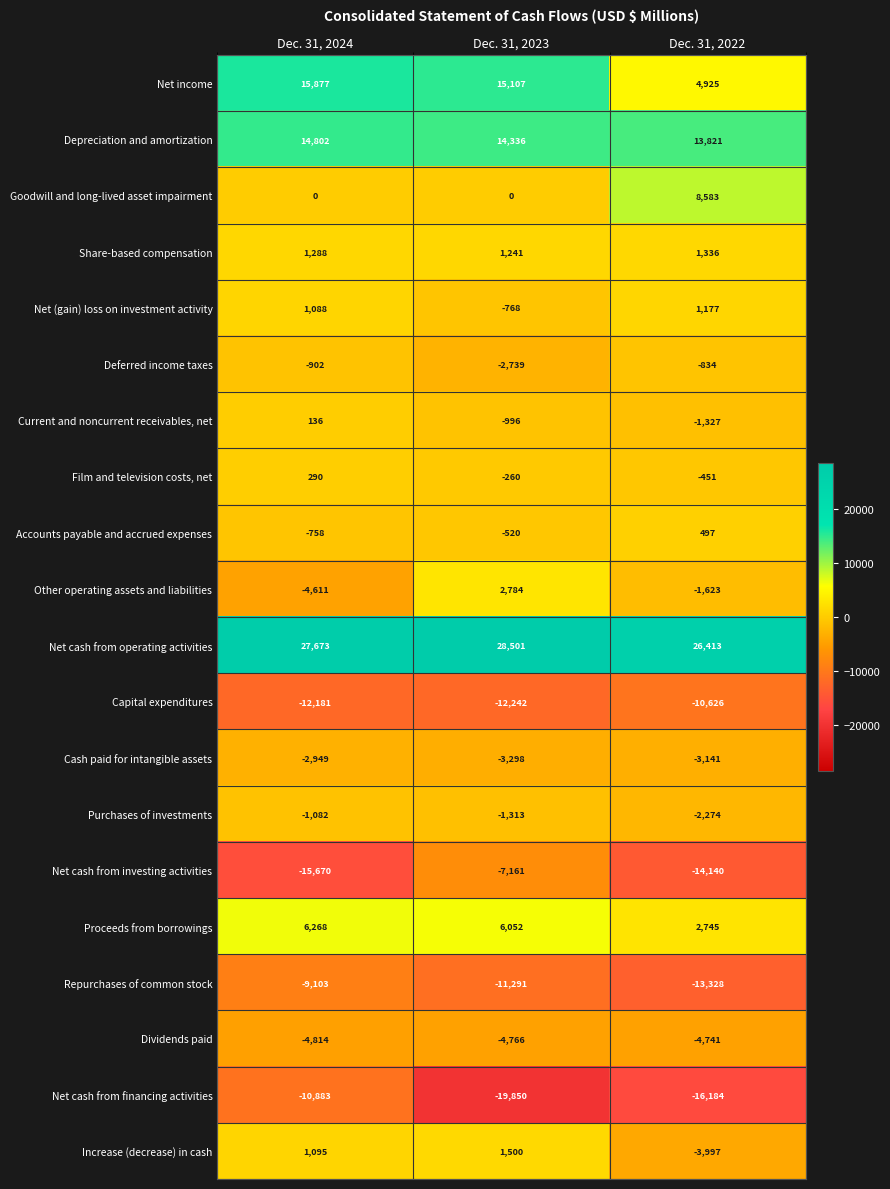

The Cash paid for intangible assets series shows -2949 at Dec. 31, 2024. True or false?

True